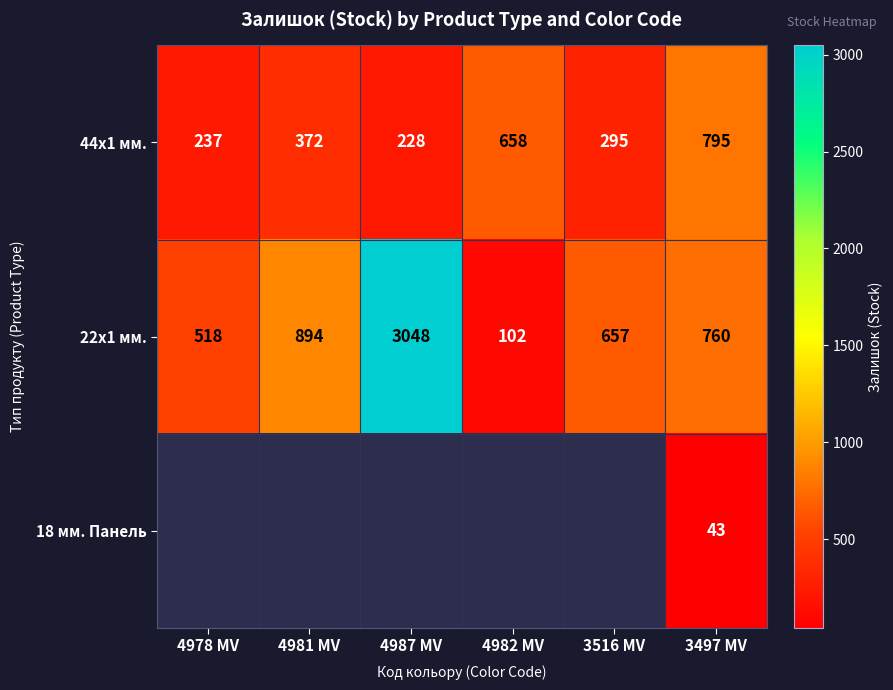

Which category has the lowest value across all series?

3497 MV